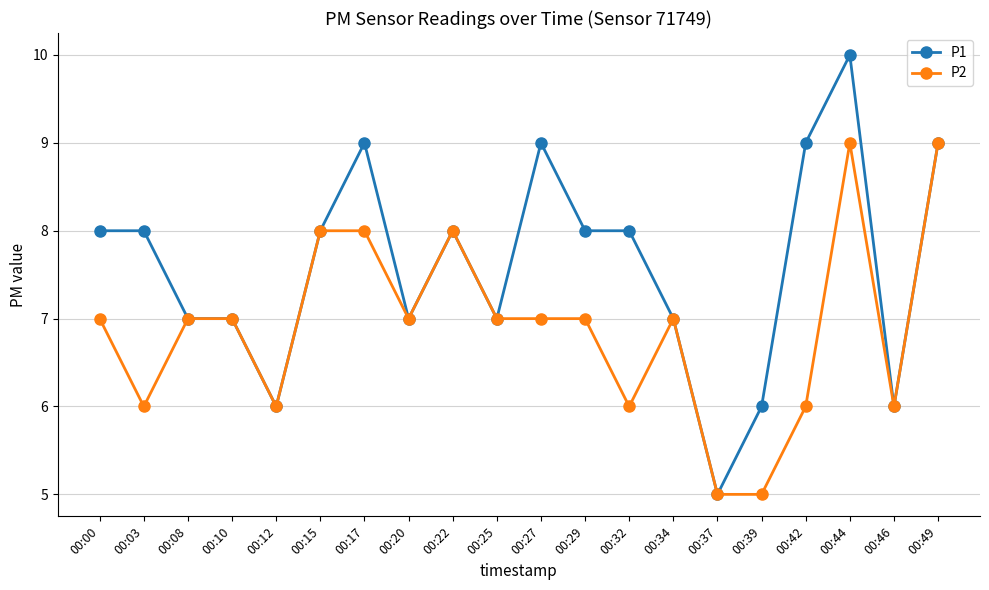

At which category is the sum across all series the highest?

00:44